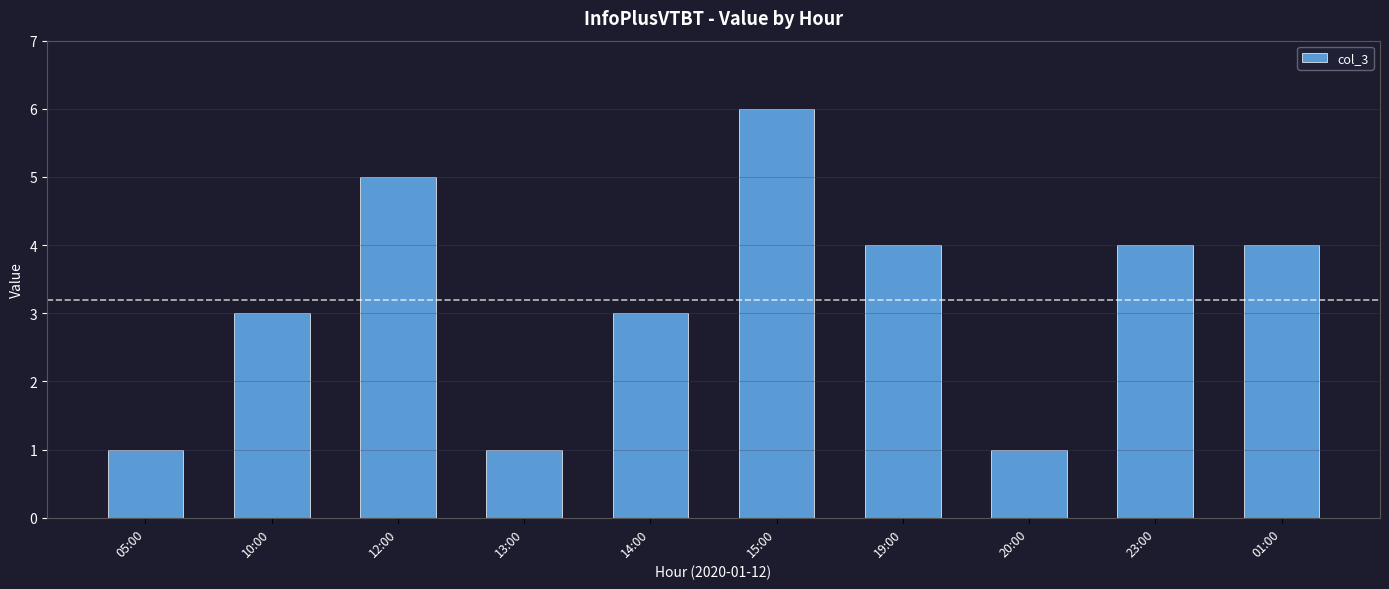

What is the average value?

3